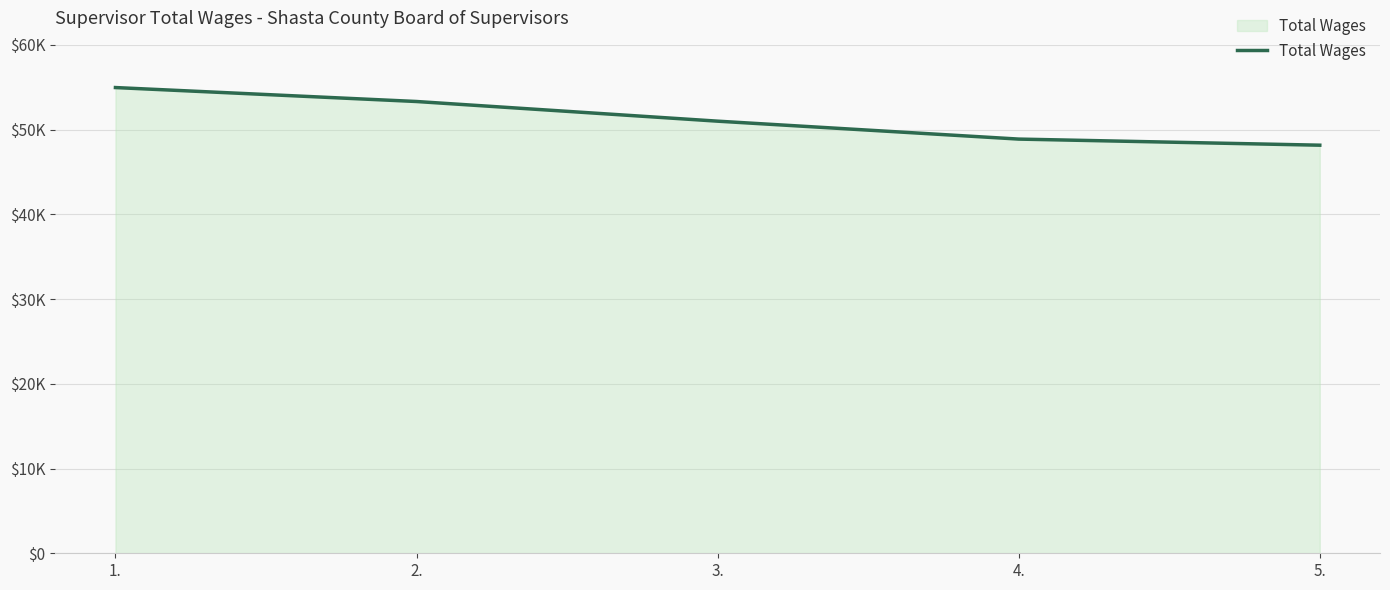

Reading left to right, extract all data points from this chart.

1.=54959	2.=53312	3.=50992	4.=48877	5.=48157